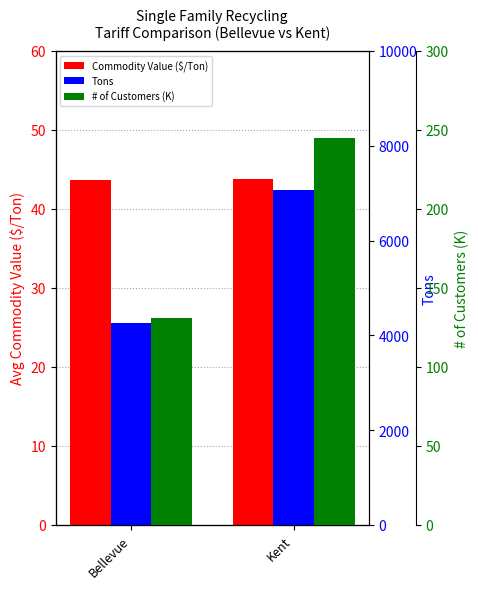

What is the minimum value for Commodity Value ($/Ton)?

43.6